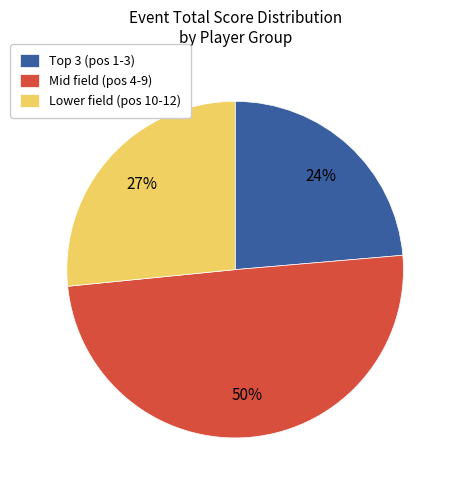

What percentage is the Mid field (pos 4-9) slice, to the nearest percent?

50%